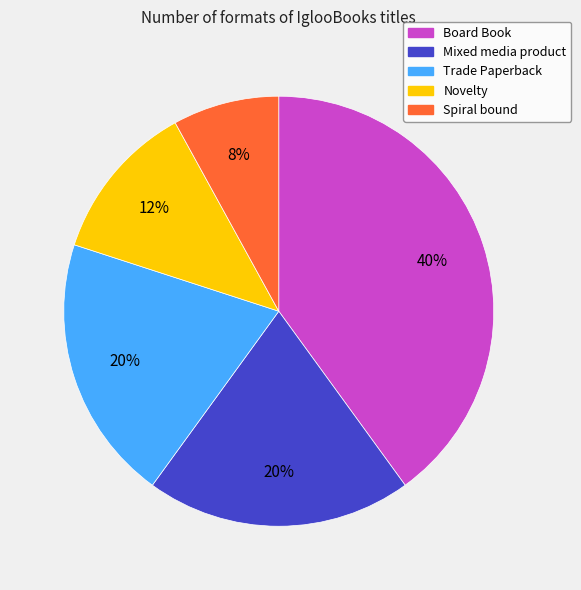

Count the number of slices in the pie.

5